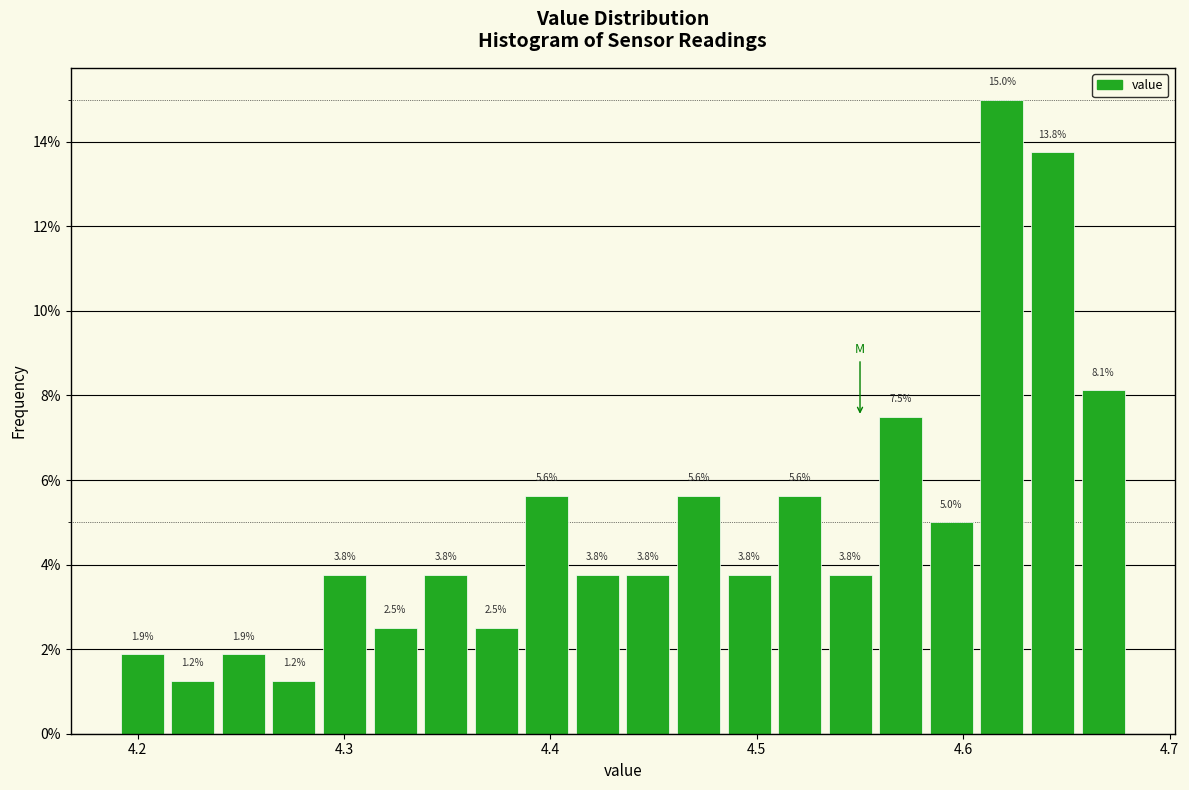

Around what value on the x-axis is the tallest bar? Give the approximate position of its centre, as read against the axis.

4.62